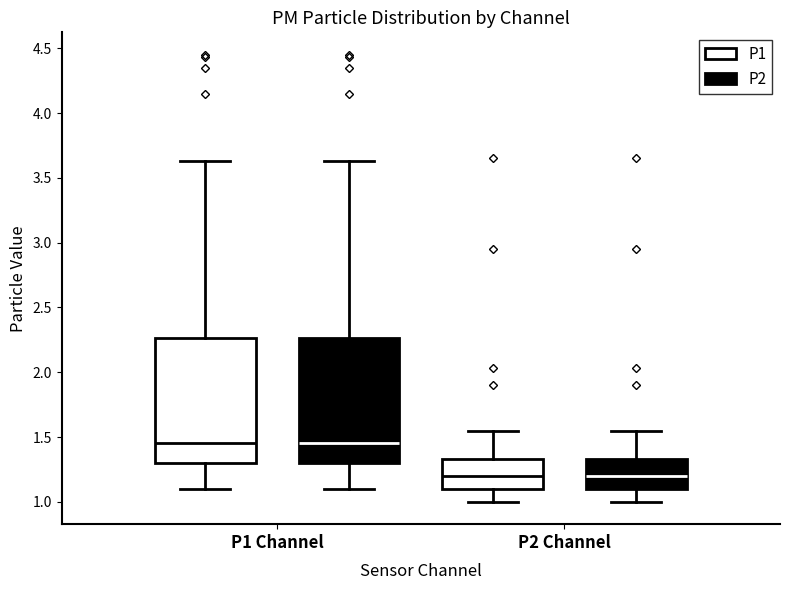

Reading left to right, read every box against the y-axis: the position of its median line, the range the box covers, and the ends of its whiskers. The values are not printed on the chart, so give them approximately, as read against the axis.

P1 Channel (P1): median 1.45, box 1.30 to 2.25, whiskers 1.10 to 3.65
P1 Channel (P2): median 1.45, box 1.30 to 2.25, whiskers 1.10 to 3.65
P2 Channel (P1): median 1.20, box 1.10 to 1.35, whiskers 1.00 to 1.55
P2 Channel (P2): median 1.20, box 1.10 to 1.35, whiskers 1.00 to 1.55